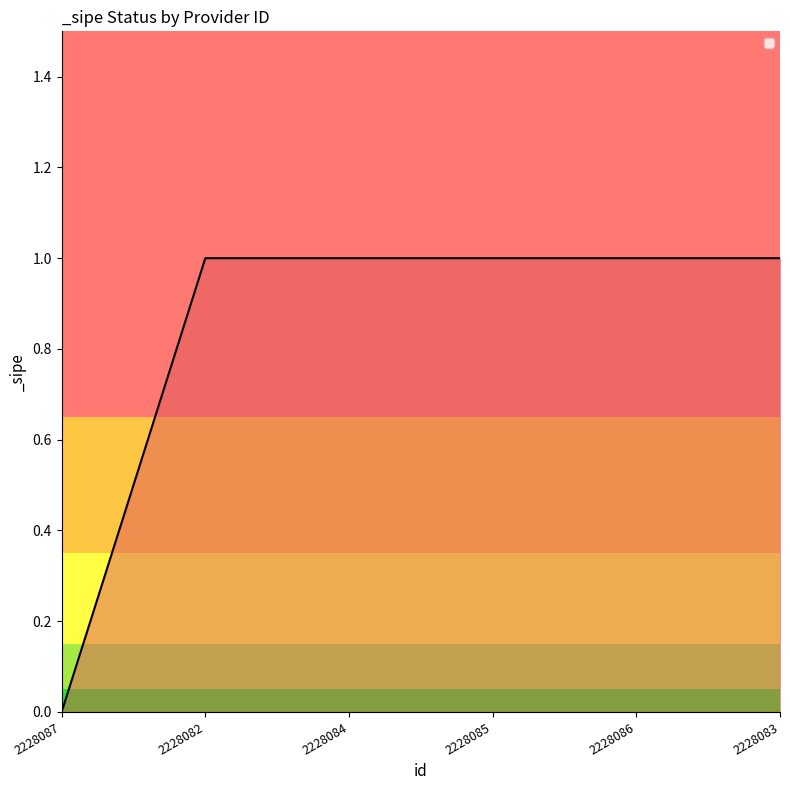

Reading left to right, what are all the values shown in this chart?

0	1	1	1	1	1